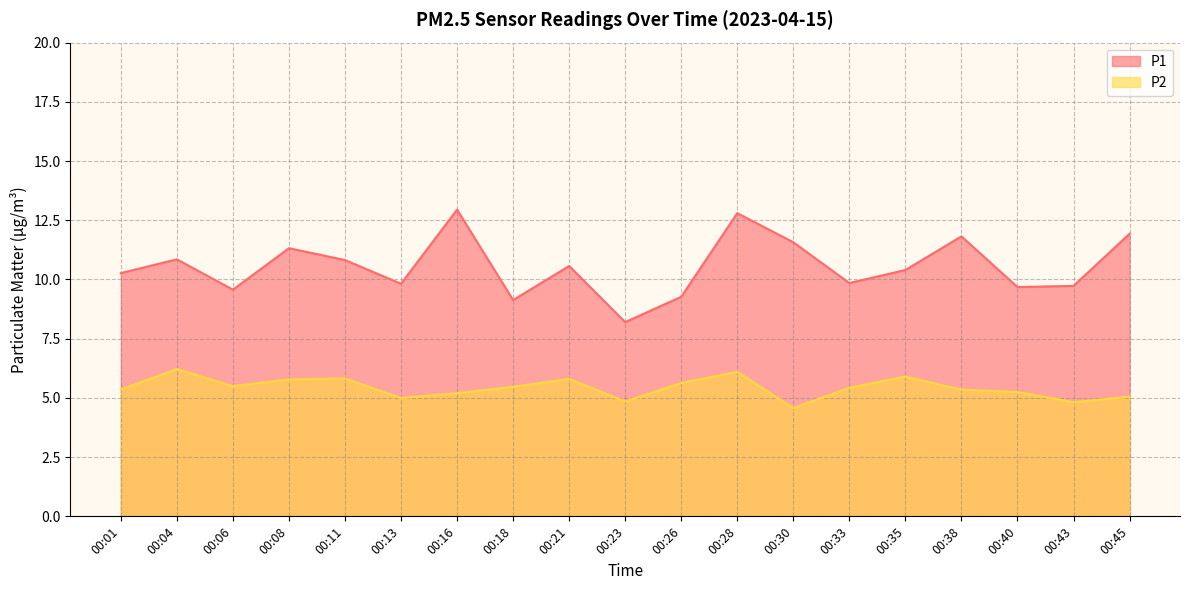

In P2, how many points are higher than both neighbors (excluding endpoints)?

5